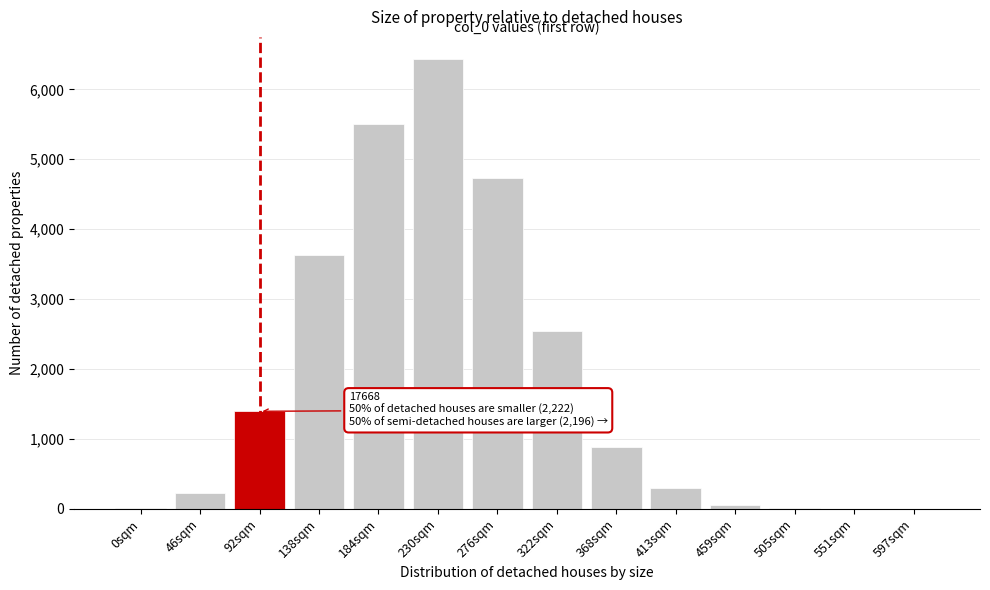

At which label is the value closest to 3214?

138sqm